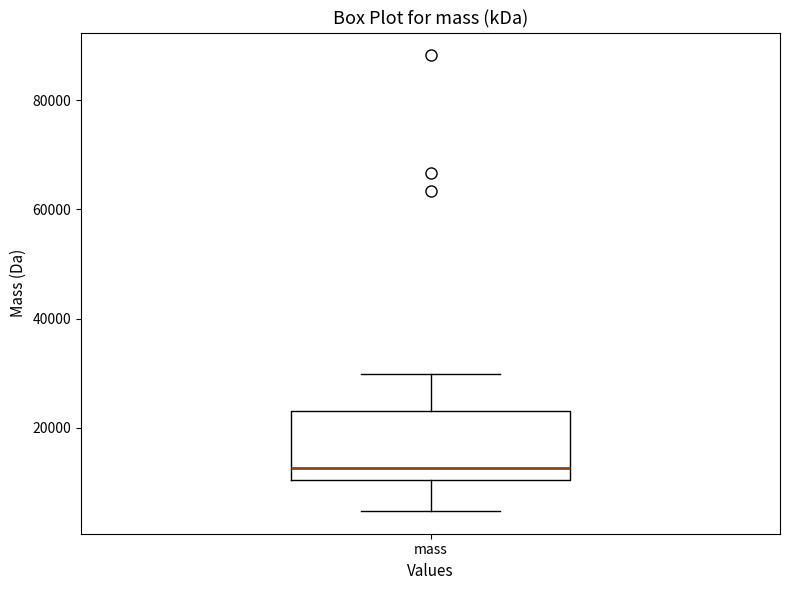

Transcribe this box plot: give where the median line is, the range the box spans, and where the two whiskers end, as read against the y-axis. The values are not printed on the chart, so give them approximately, as read against the axis.

median 12000, box 10000 to 22000, whiskers 4000 to 30000